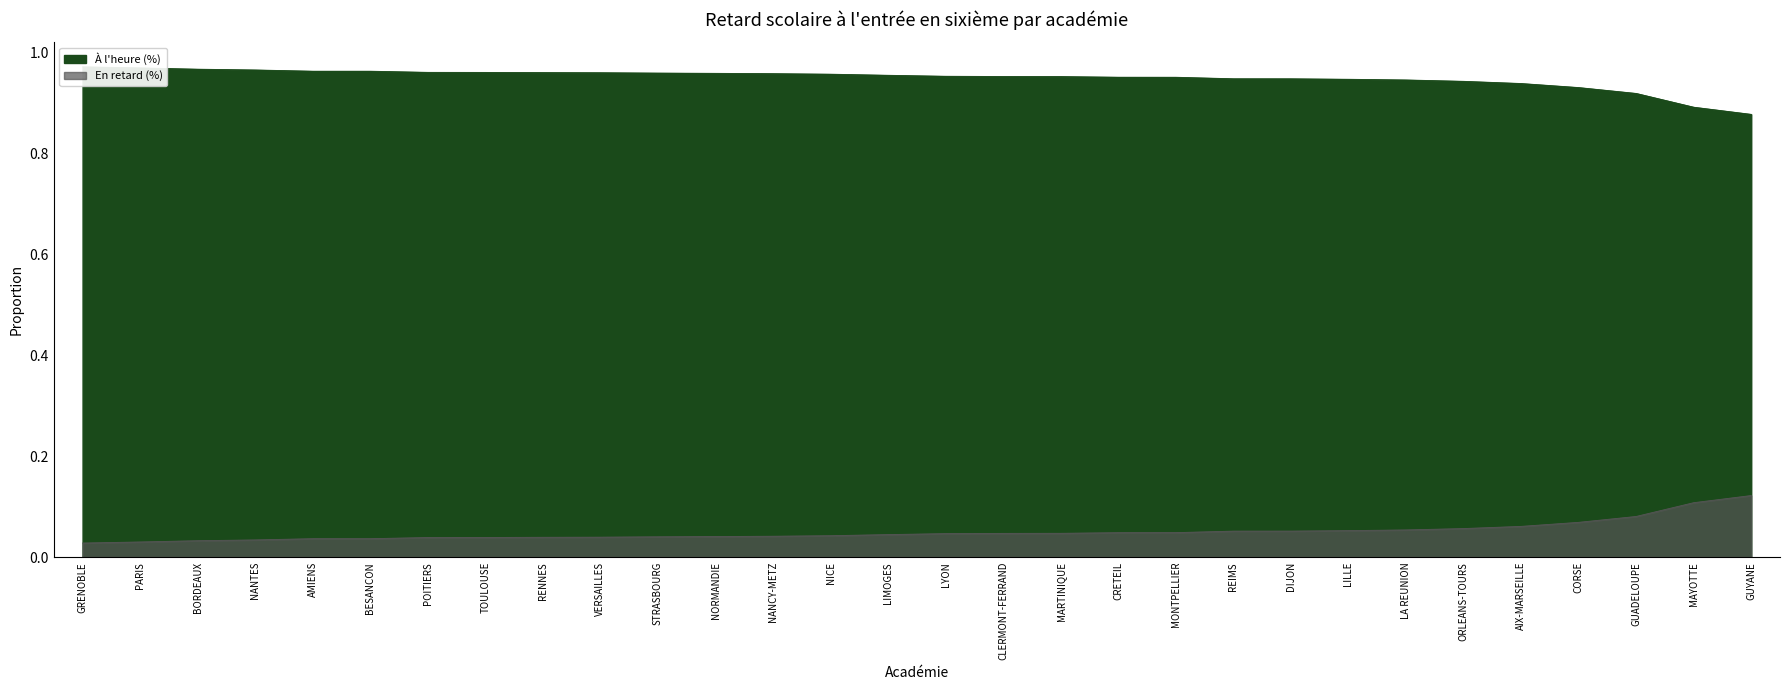

Which series has the largest total across all categories?

À l'heure (%)